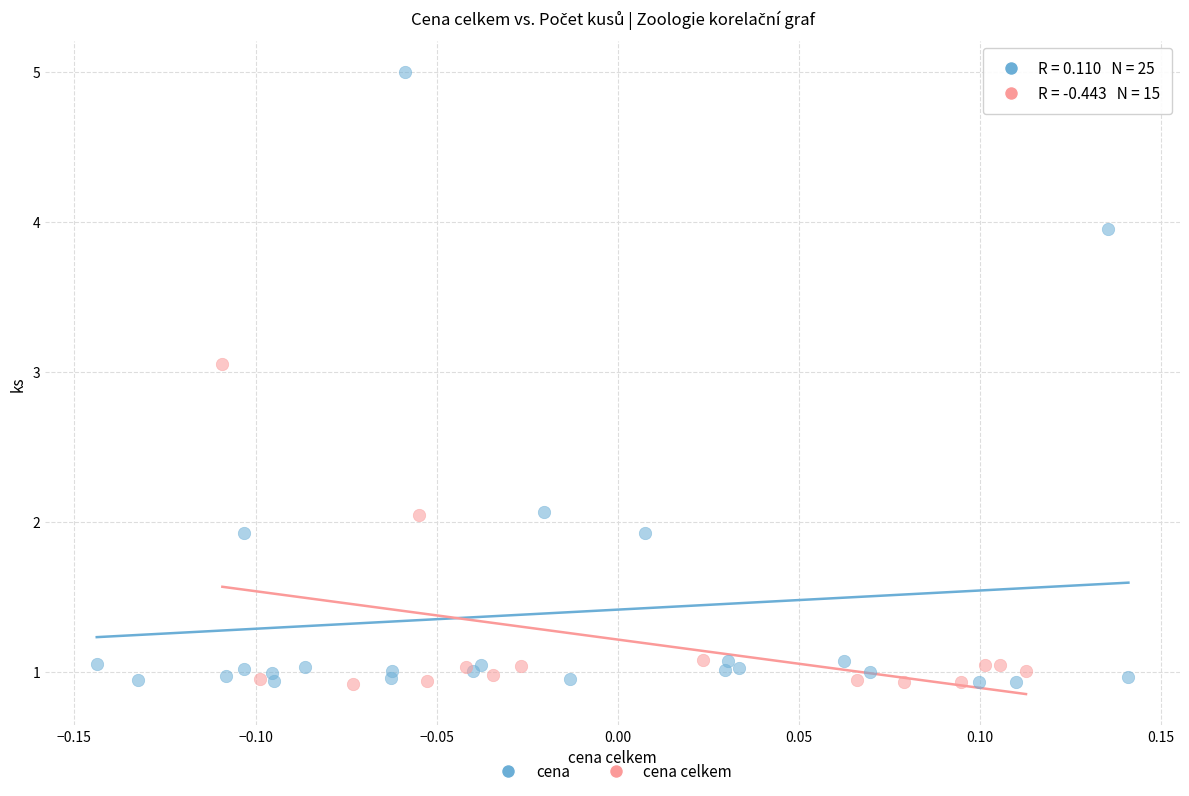

Which series has the widest spread of Y values?

cena